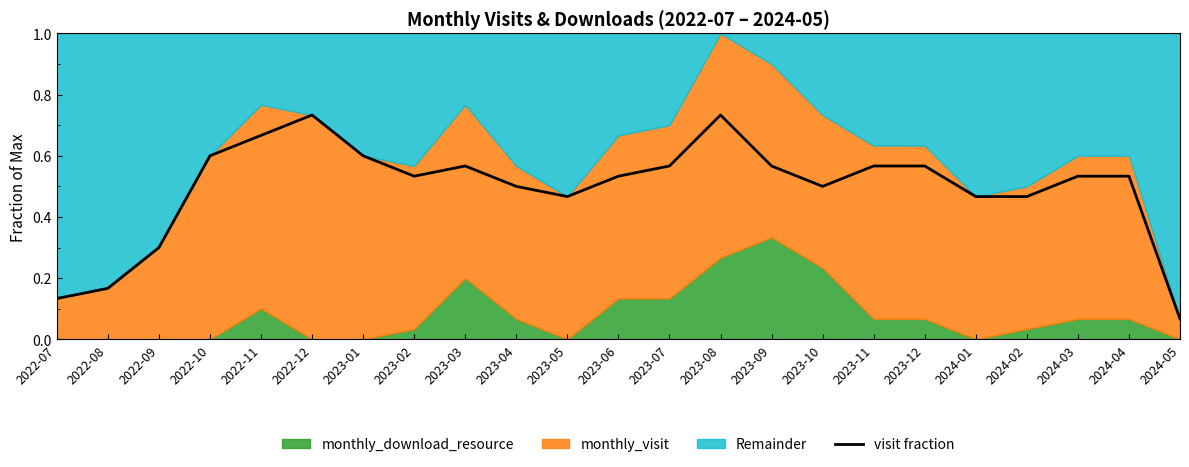

What is the smallest value displayed?

0.1